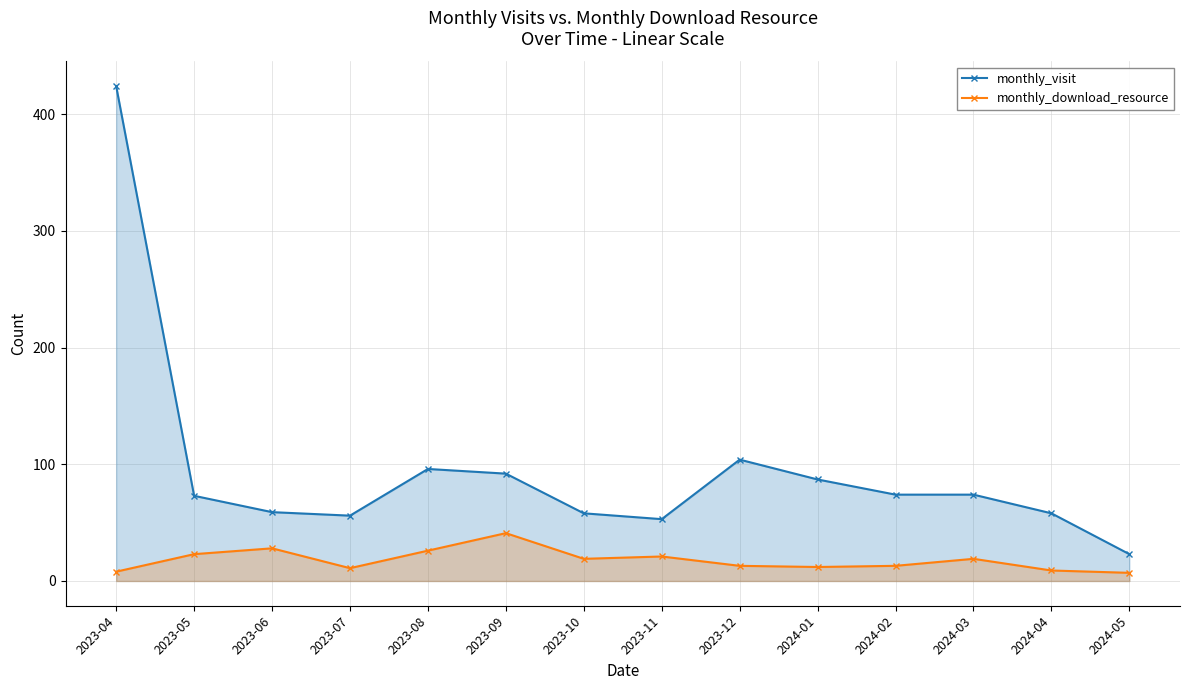

What is the spread (max minus min) of values at 2023-09?

51